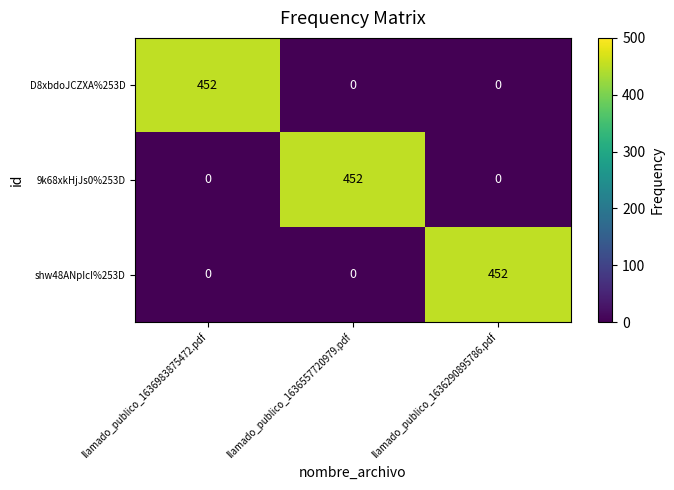

How many values in 9k68xkHjJs0%253D are above zero?

1